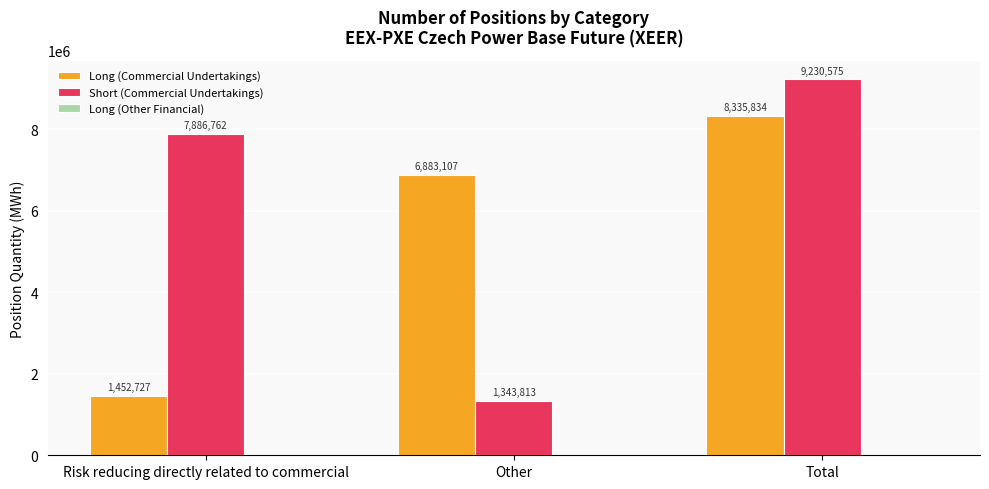

Which series has the largest total across all categories?

Short (Commercial Undertakings)